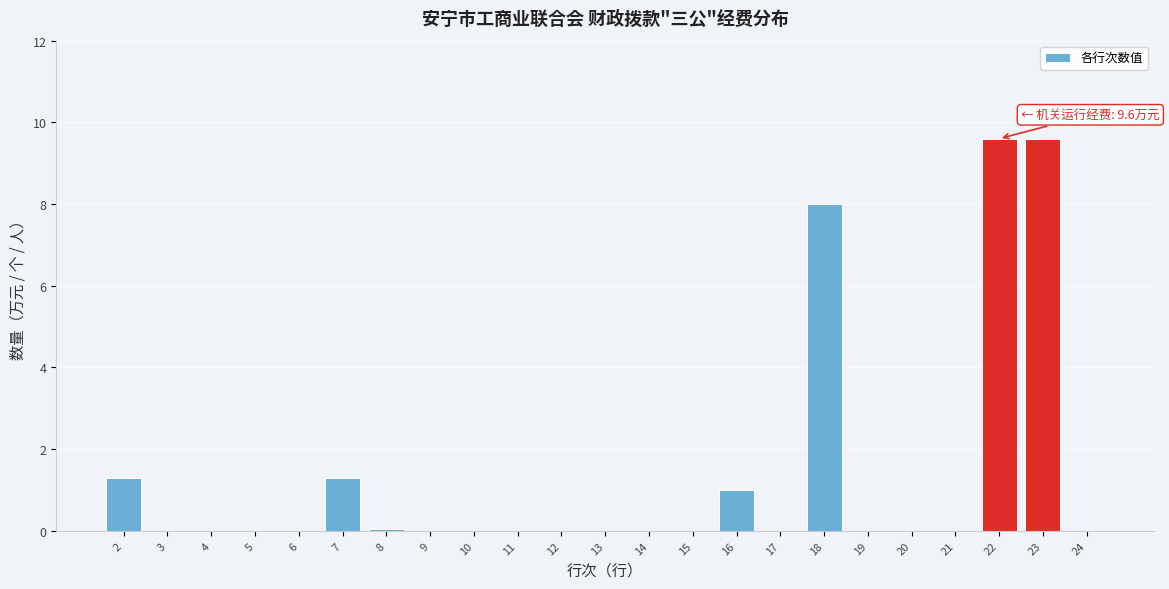

Reading left to right, list all the values displayed in this chart.

2=1.3	3=0.0	4=0.0	5=0.0	6=0.0	7=1.3	8=0.1	9=0.0	10=0.0	11=0.0	12=0.0	13=0.0	14=0.0	15=0.0	16=1.0	17=0.0	18=8.0	19=0.0	20=0.0	21=0.0	22=9.6	23=9.6	24=0.0